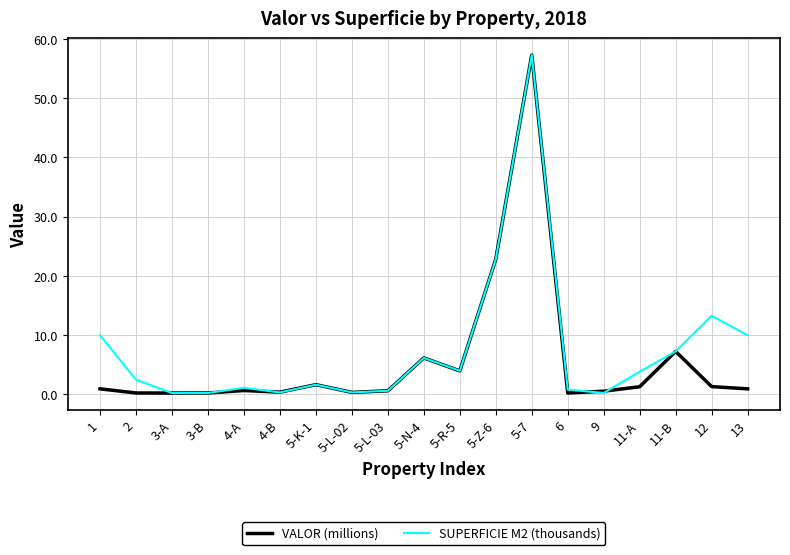

What is the difference between the maximum and second lowest values in the VALOR (millions) series?

57.0